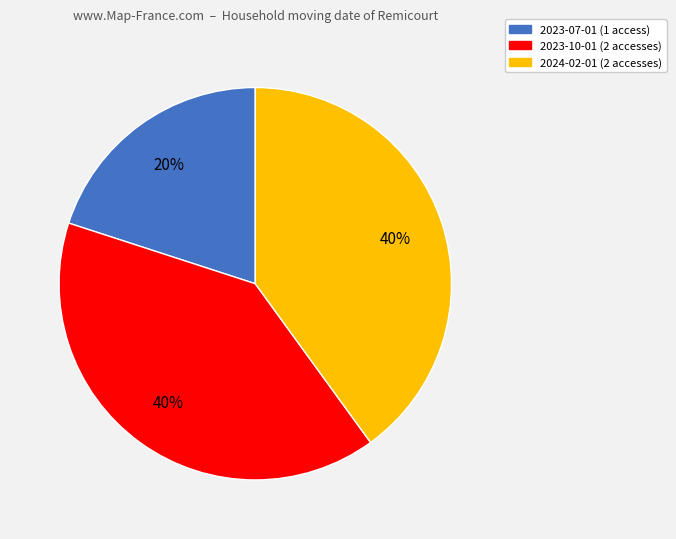

Do 2023-10-01 and 2024-02-01 together represent more than half of the pie?

Yes